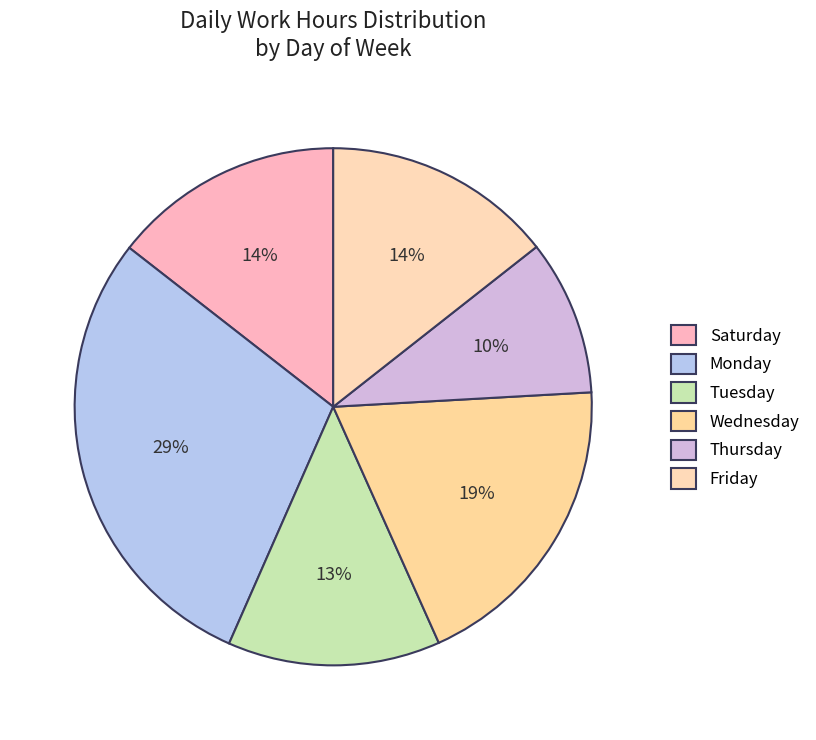

How many slices are in this pie chart?

6